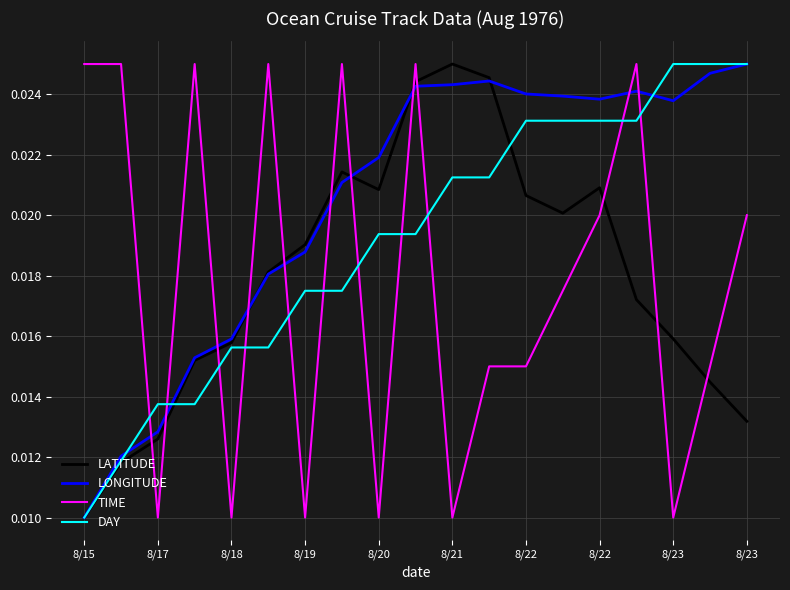

Which series has the largest total across all categories?

LONGITUDE